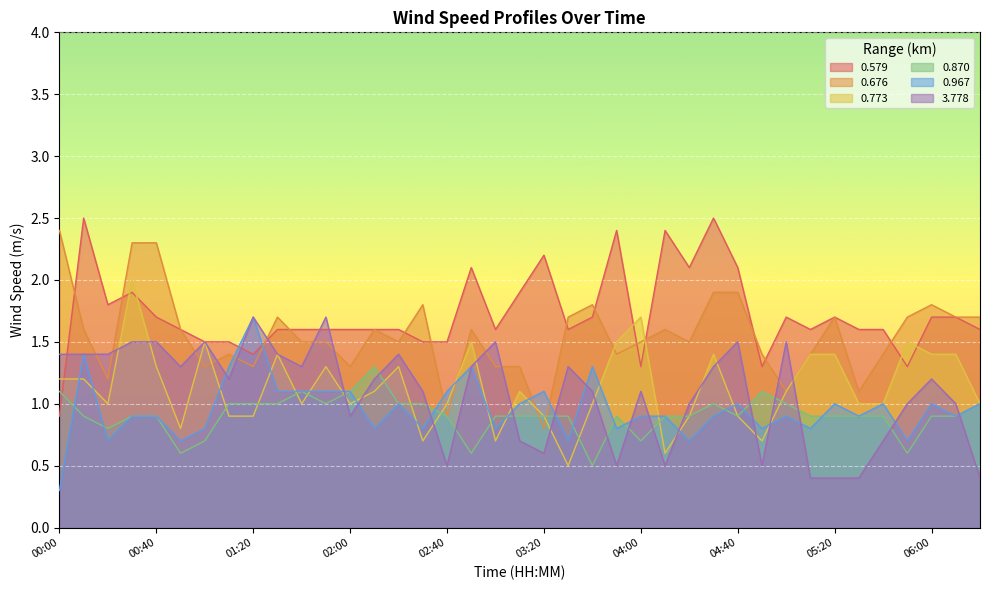

Which series changed the most between 00:00 and 06:10?

0.579